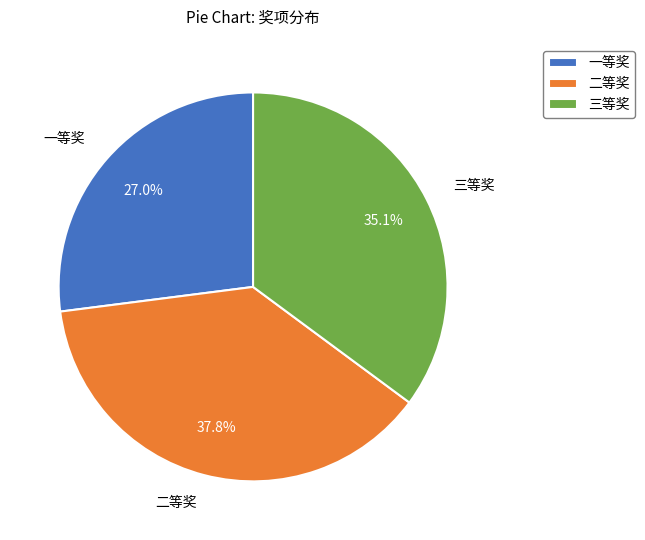

Between 三等奖 and 一等奖, which is larger?

三等奖